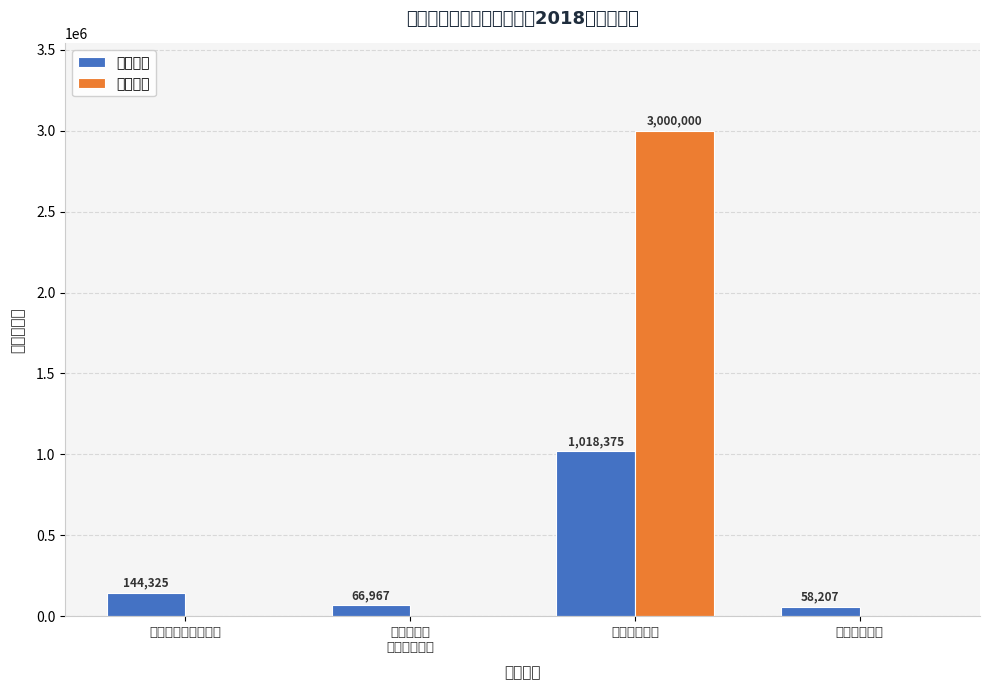

How many data points does each series have?

4